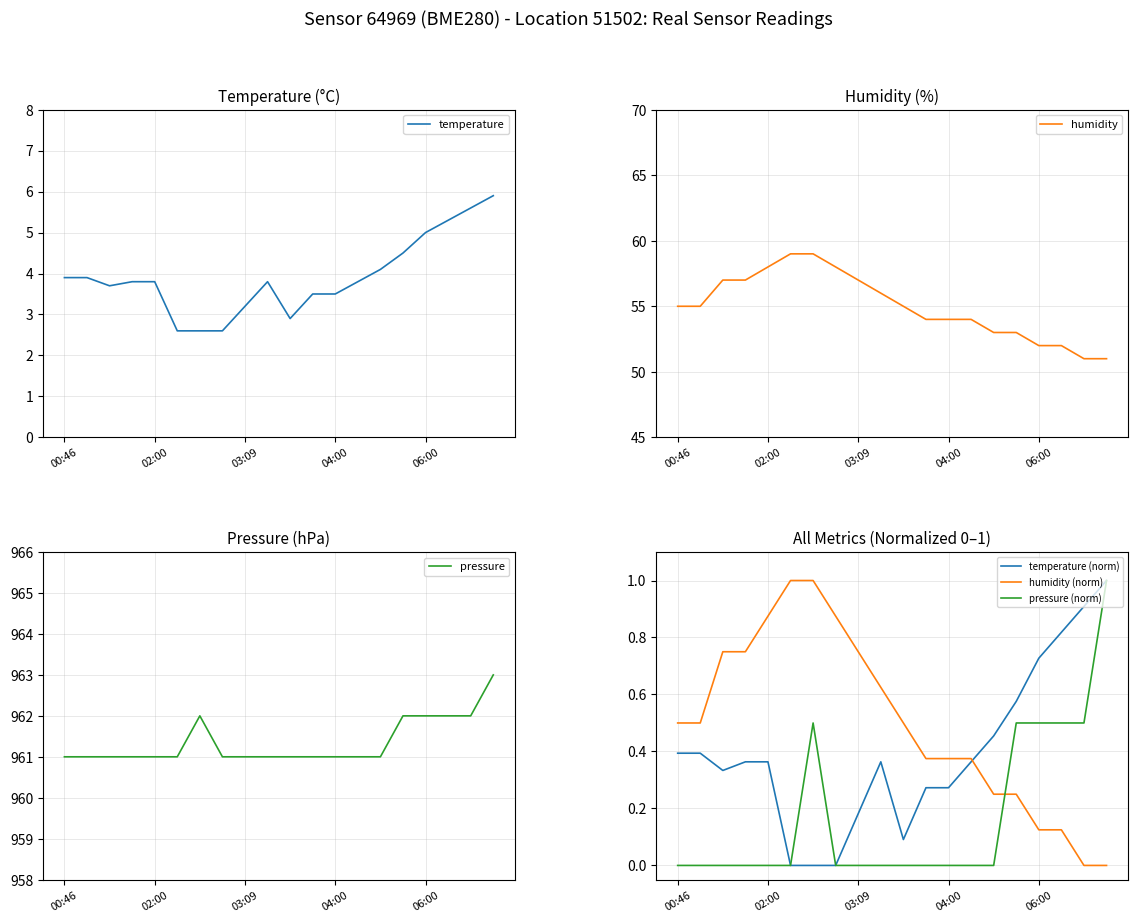

What is the minimum value for temperature?

2.6